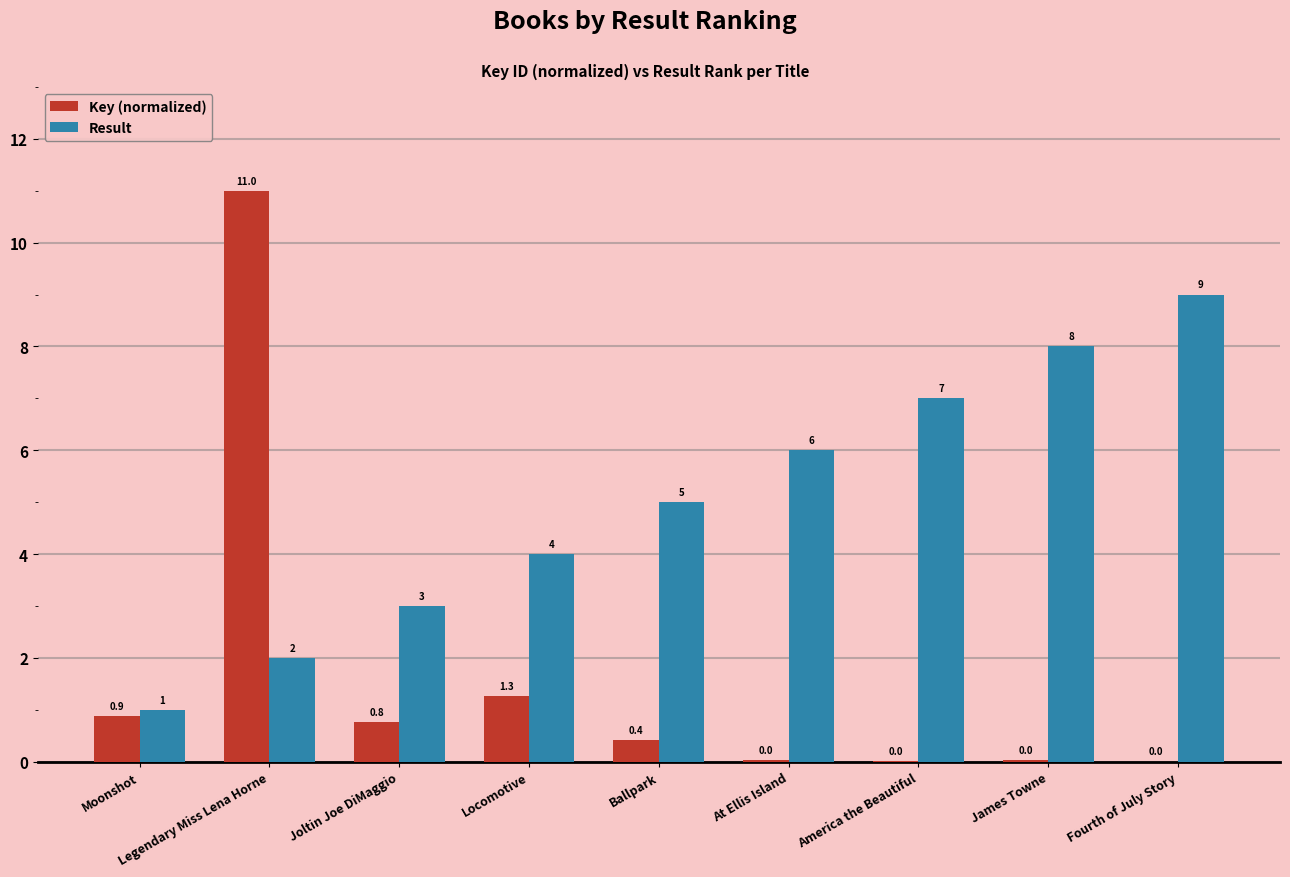

What is the sum of the Result values at America the Beautiful and Ballpark?

12.0